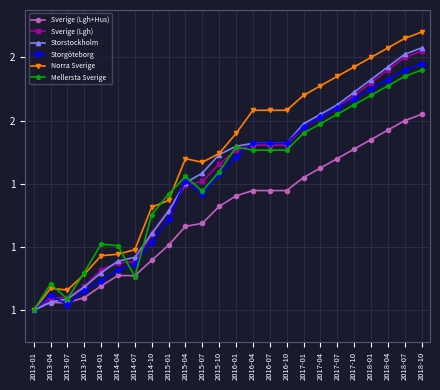

List the series in order of their peak value, highest first.

Norra Sverige, Storstockholm, Sverige (Lgh), Storgöteborg, Mellersta Sverige, Sverige (Lgh+Hus)